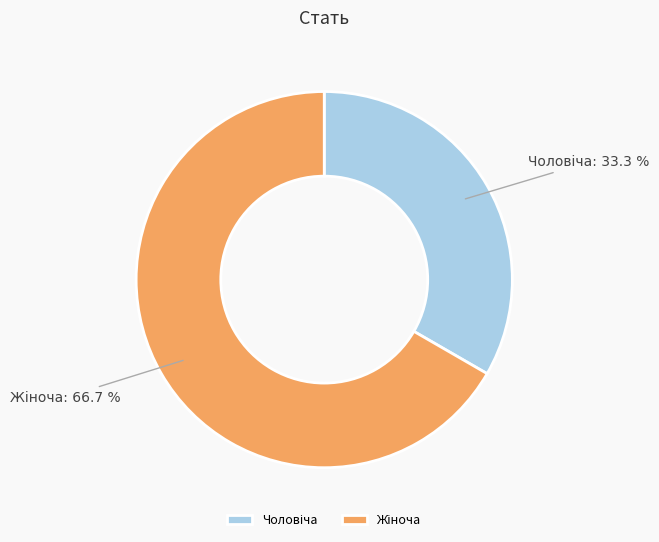

Combined, do Жіноча and Чоловіча account for over 50%?

Yes